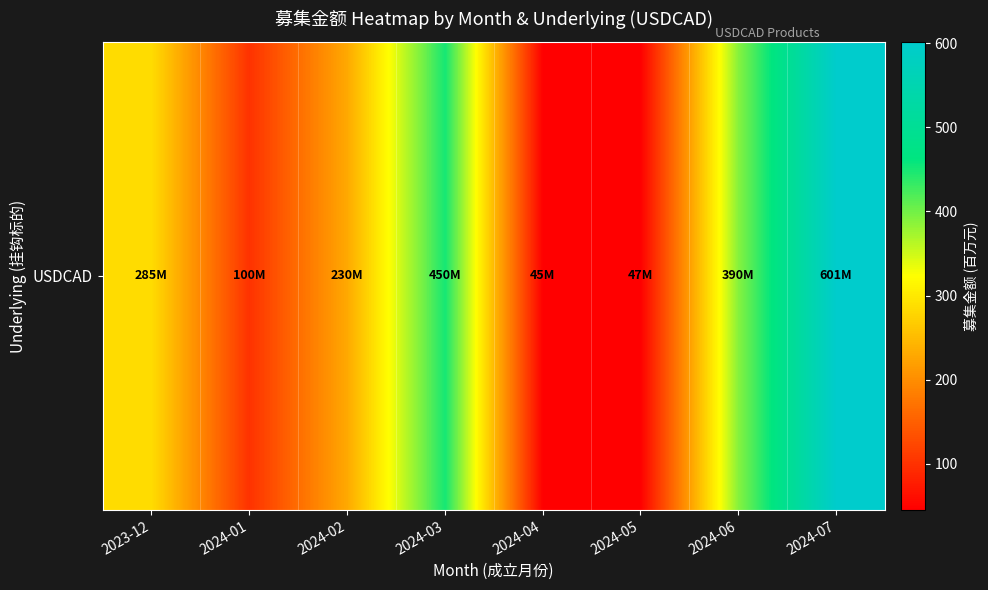

List the labels in order of value, largest first.

2024-07, 2024-03, 2024-06, 2023-12, 2024-02, 2024-01, 2024-05, 2024-04